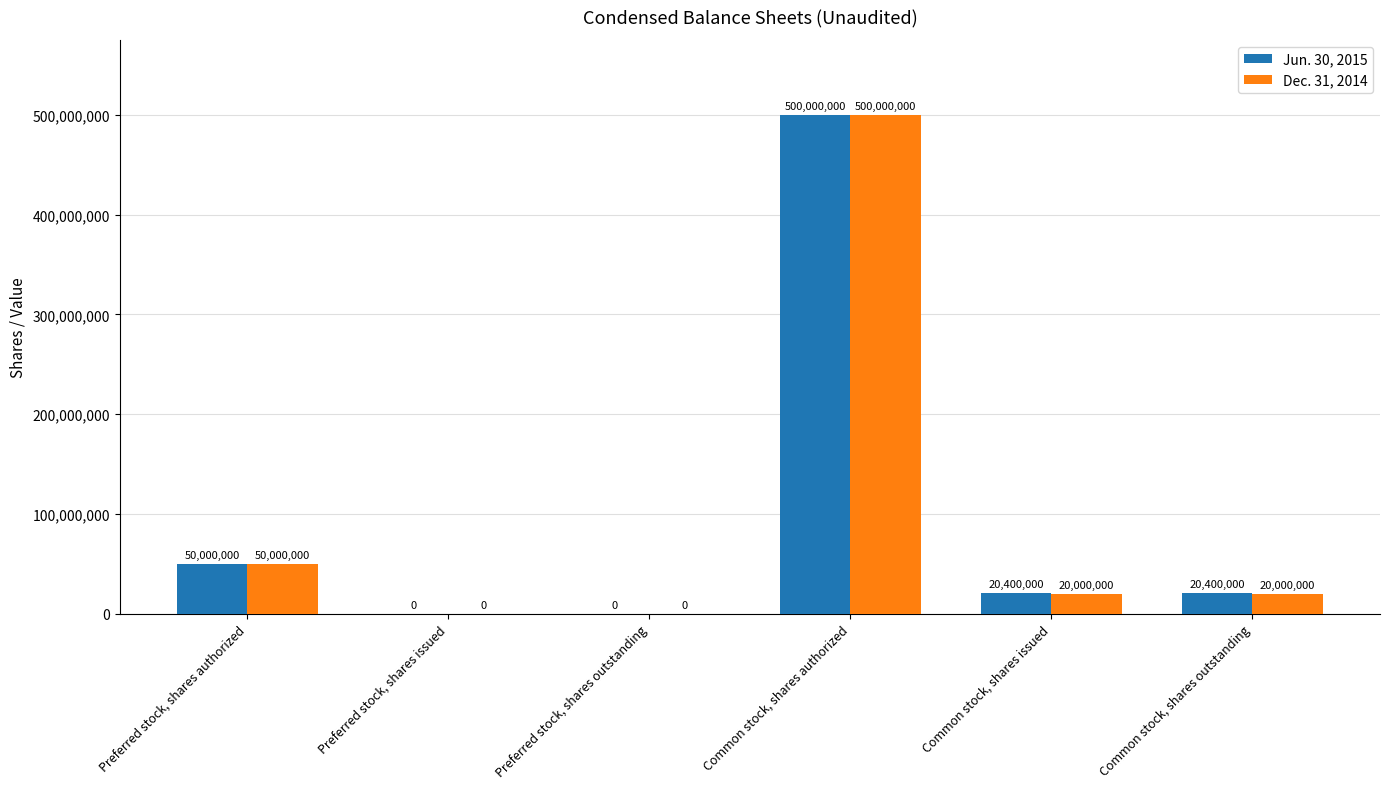

Where does the Jun. 30, 2015 series first go above 20400000?

Preferred stock, shares authorized